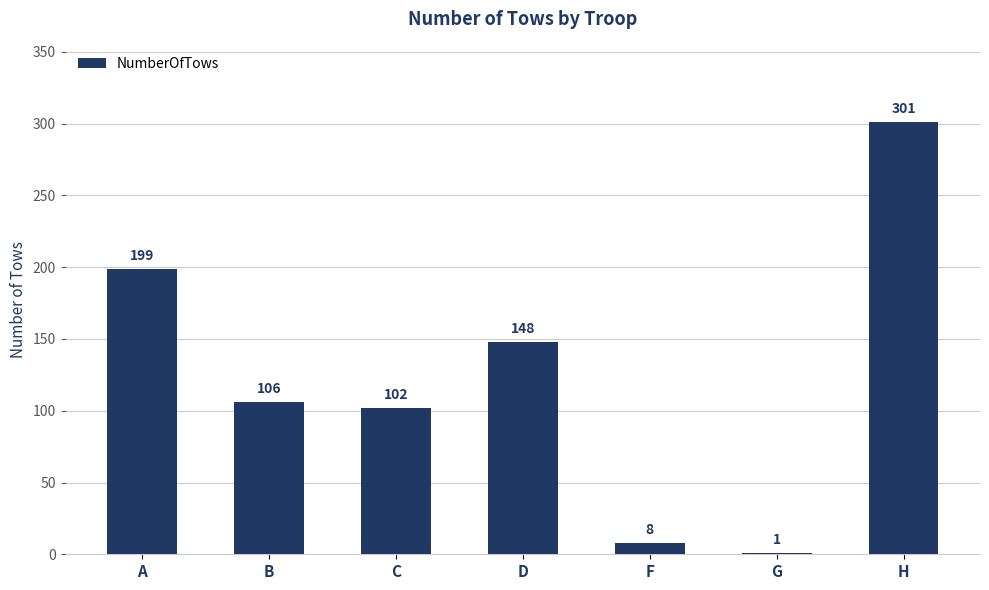

Approximately how many times larger is the value at A compared to F?

24.9